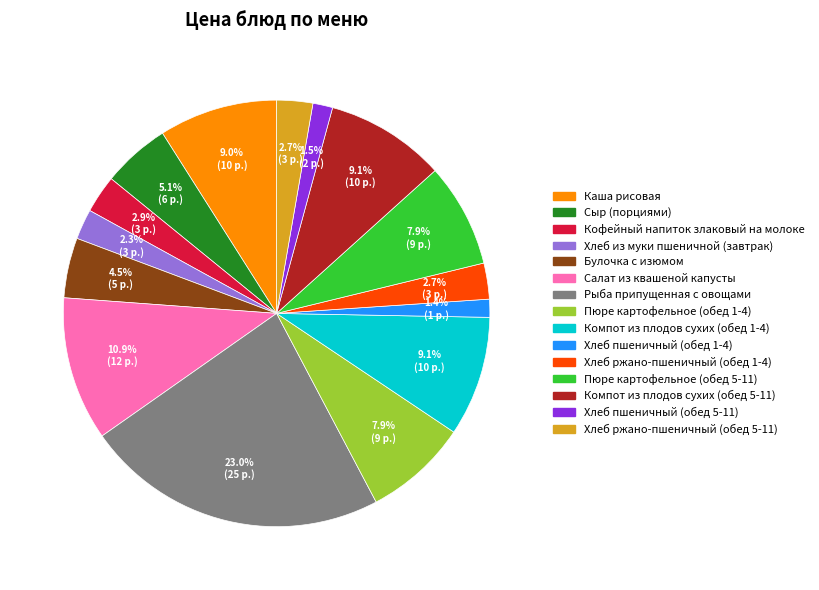

To the nearest percent, what is the combined percentage of Кофейный напиток злаковый на молоке and Хлеб пшеничный (обед 5-11)?

4%